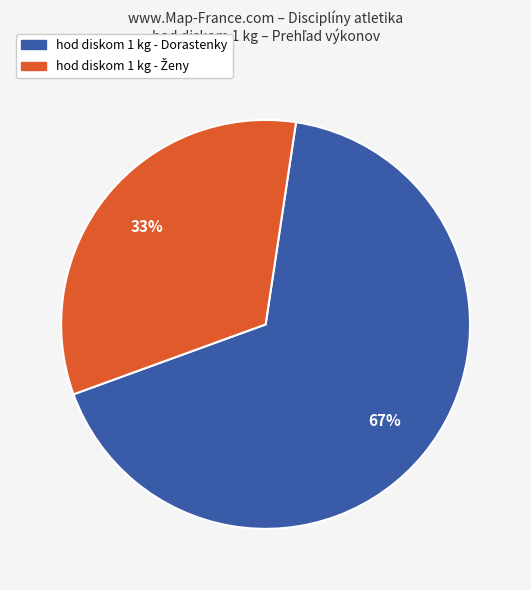

To the nearest percent, what is the average slice percentage?

50%